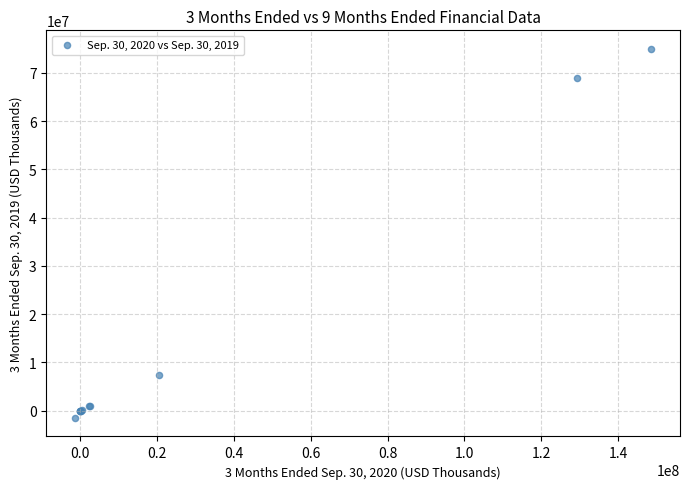

What Y value in the scatter plot is closest to 36750000?

7500000